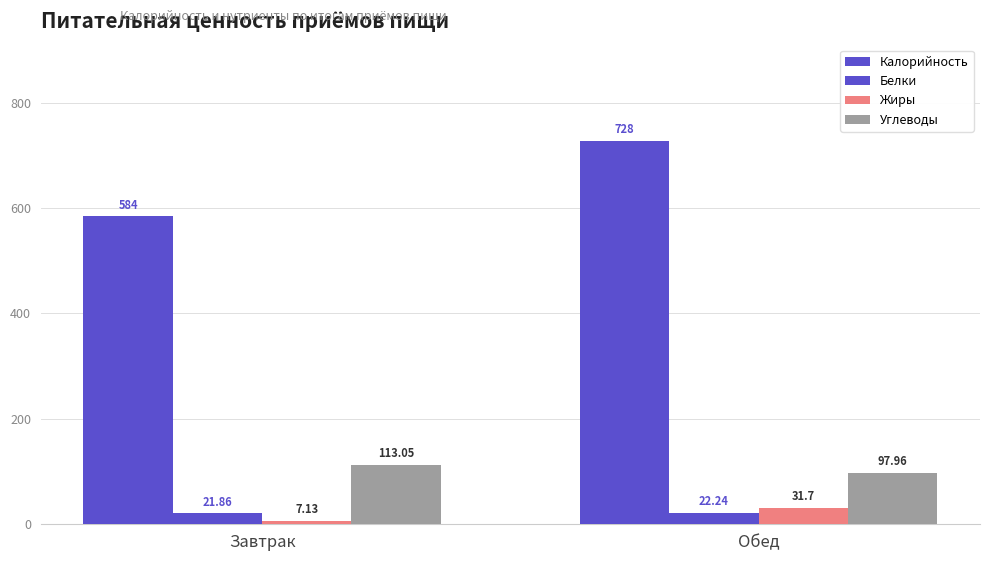

Where is Углеводы nearest to the value 105?

Обед